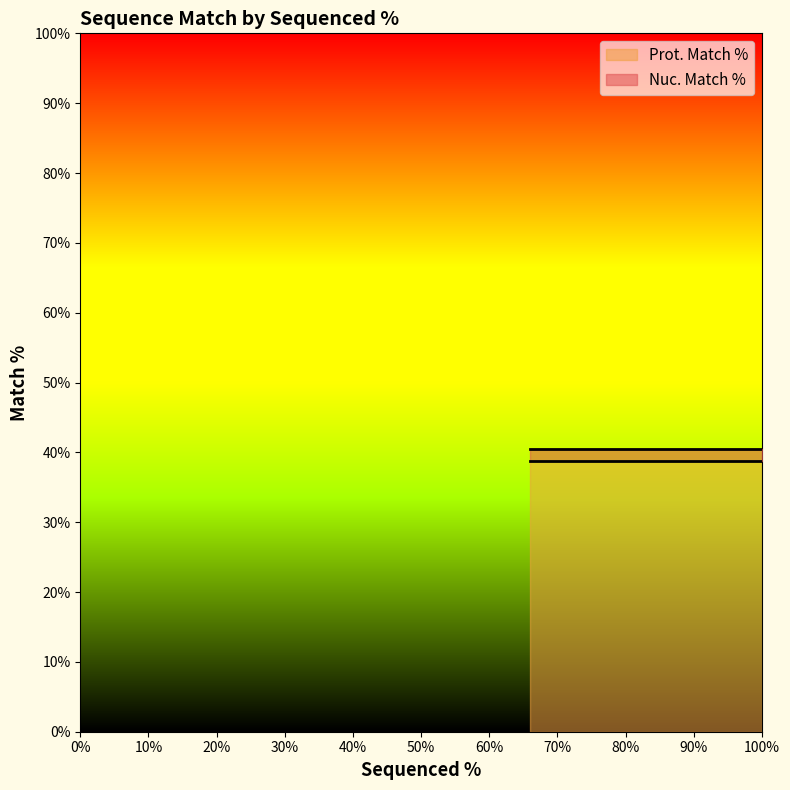

The Prot. Match % series shows 8.0 at 65.9. True or false?

False